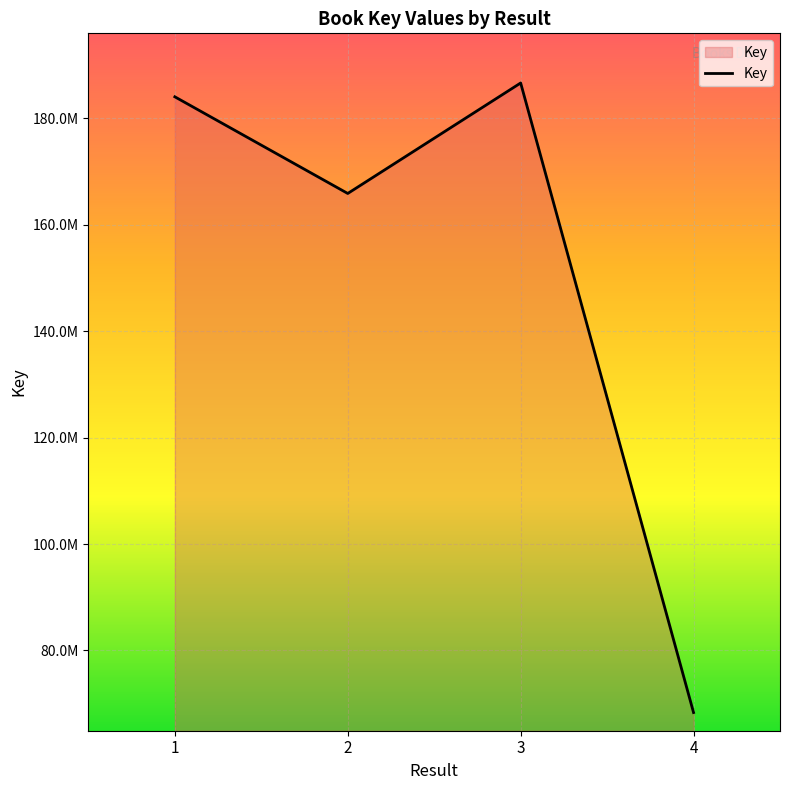

Where is the first local minimum?

2